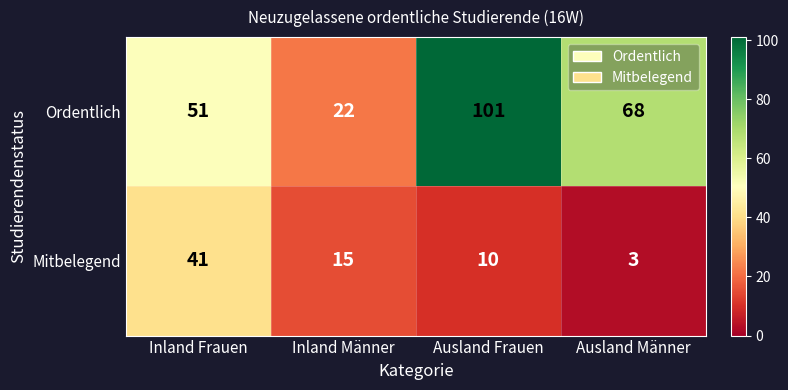

Is it true that Ordentlich equals 101 at Ausland Frauen?

True